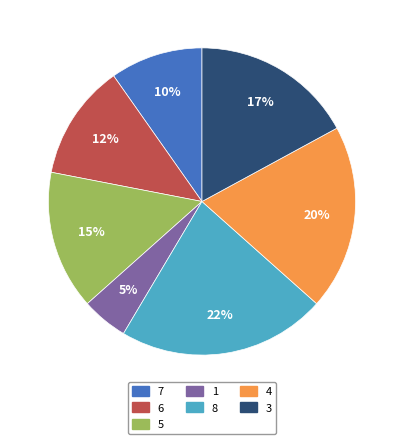

Which category has the smallest portion of the pie?

1